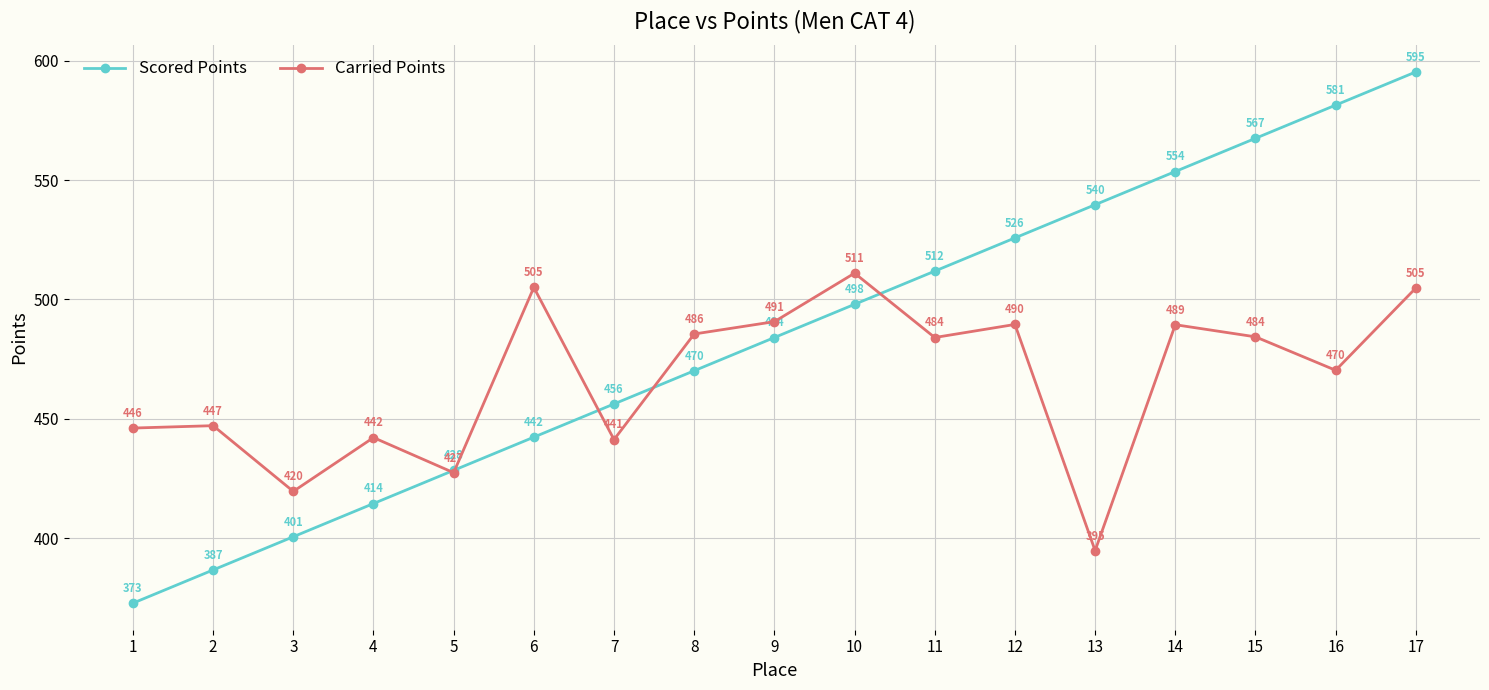

True or false: Carried Points has a value of 695.9 at 1.

False